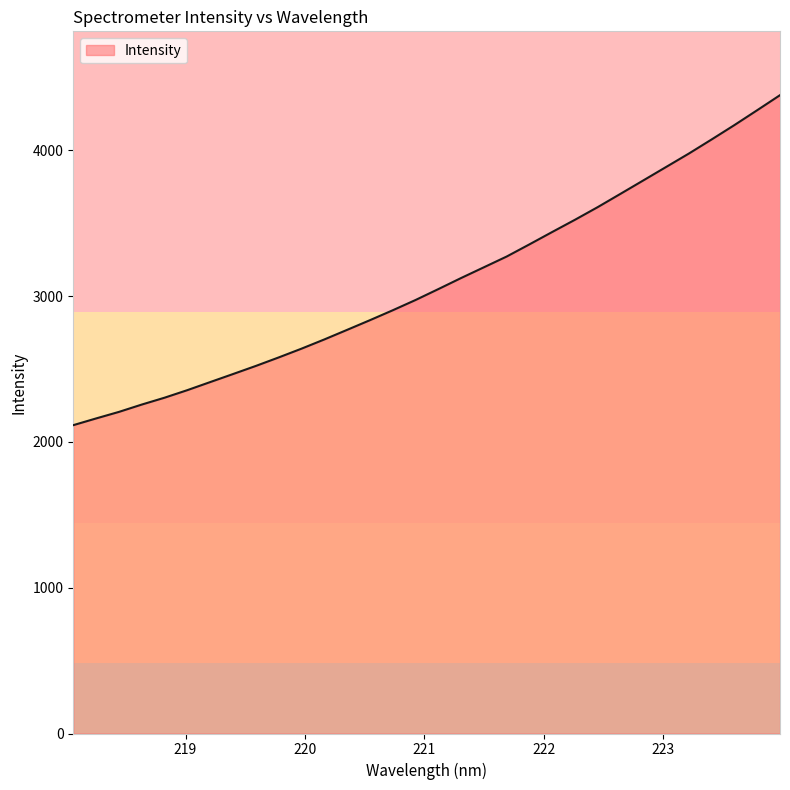

What is the smallest value displayed?

2115.1